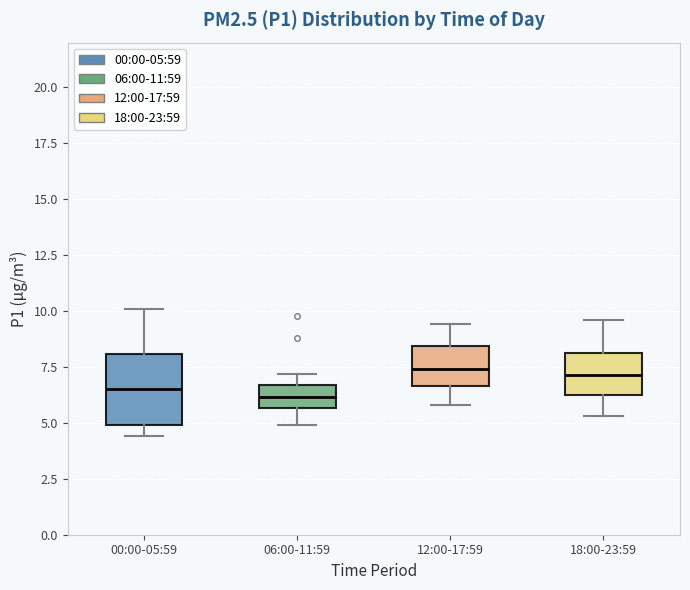

Where does the upper whisker of the box for 18:00-23:59 end on the y-axis? The values are not printed on the chart, so give them approximately, as read against the axis.

9.5